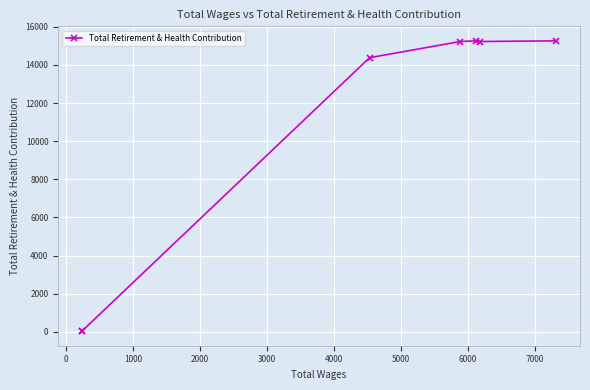

How many interior local peaks (higher than both neighbors) does the data have?

1